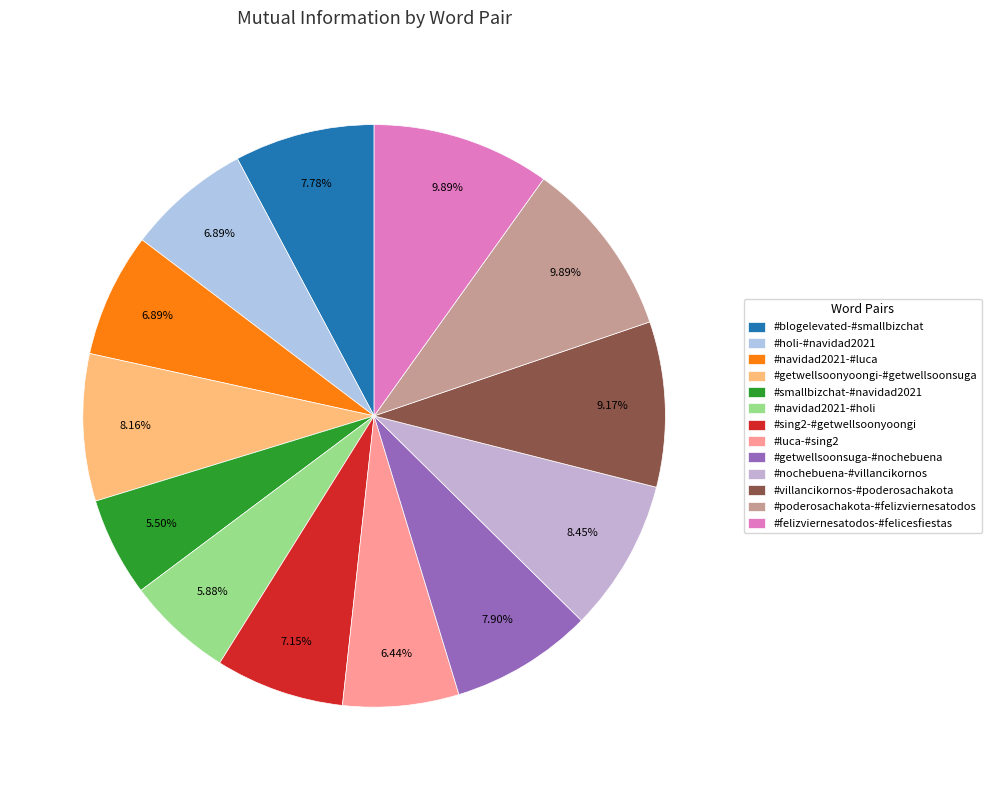

How many slices are in this pie chart?

13